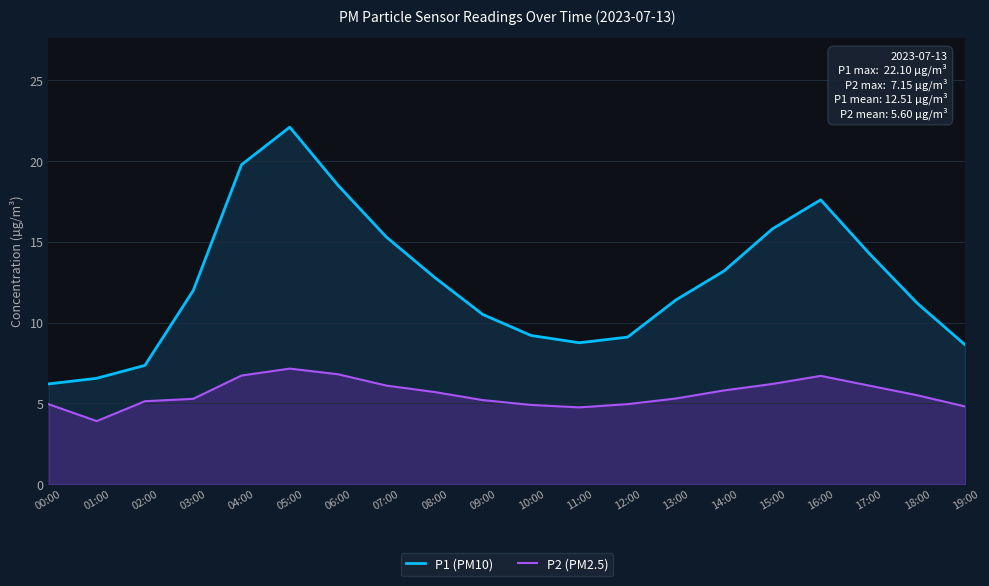

Rank the series at 06:00 from lowest to highest value.

P2 (PM2.5), P1 (PM10)